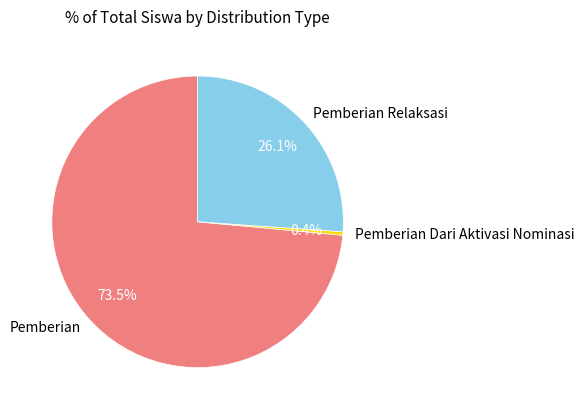

What is the ratio of the value at Pemberian to the value at Pemberian Relaksasi?

2.8